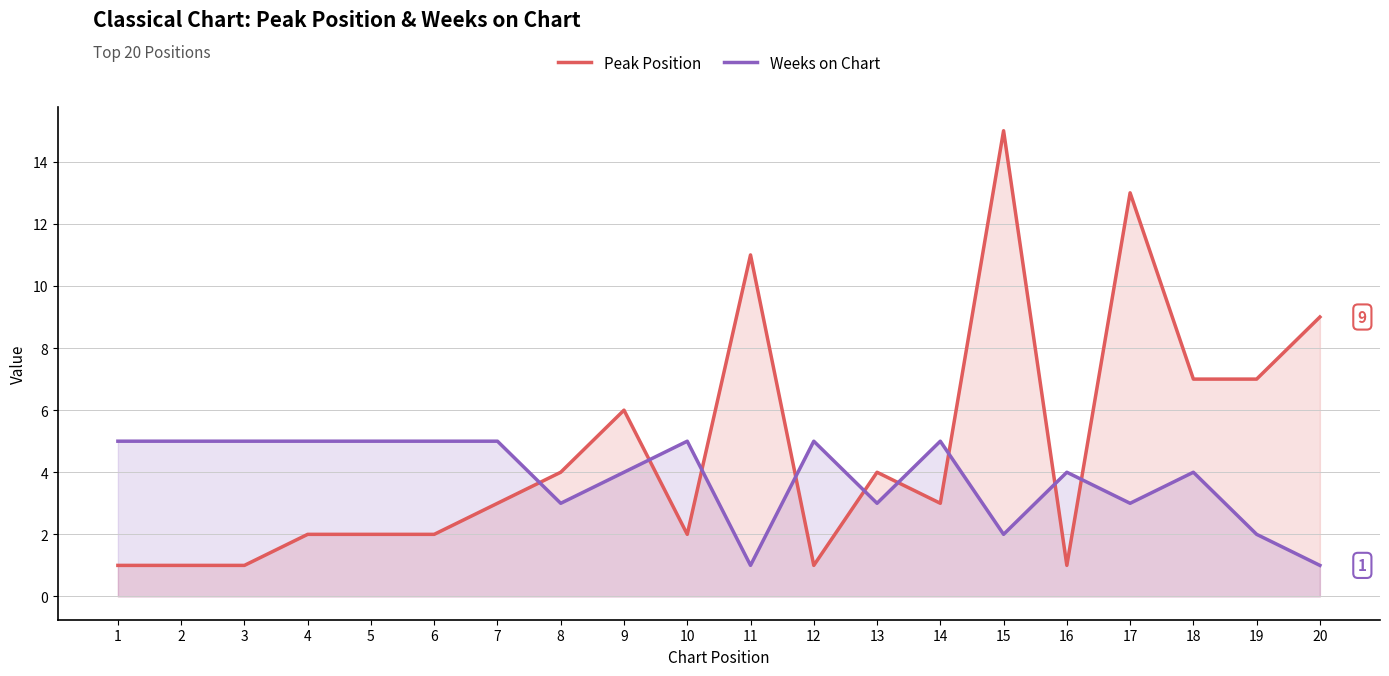

Is it true that Weeks on Chart equals 7 at 9?

False